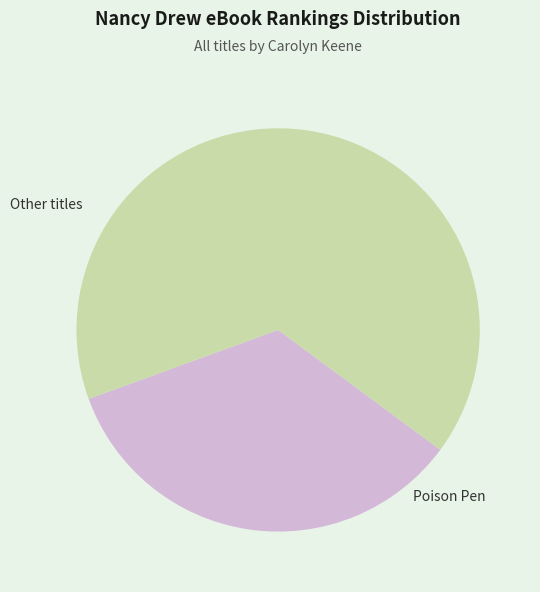

Does any single category account for the majority?

Yes